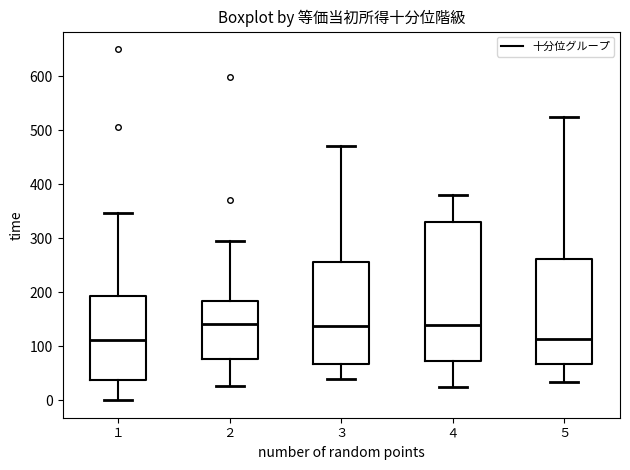

Comparing the boxes themselves (not the whiskers), which one is the tallest?

４